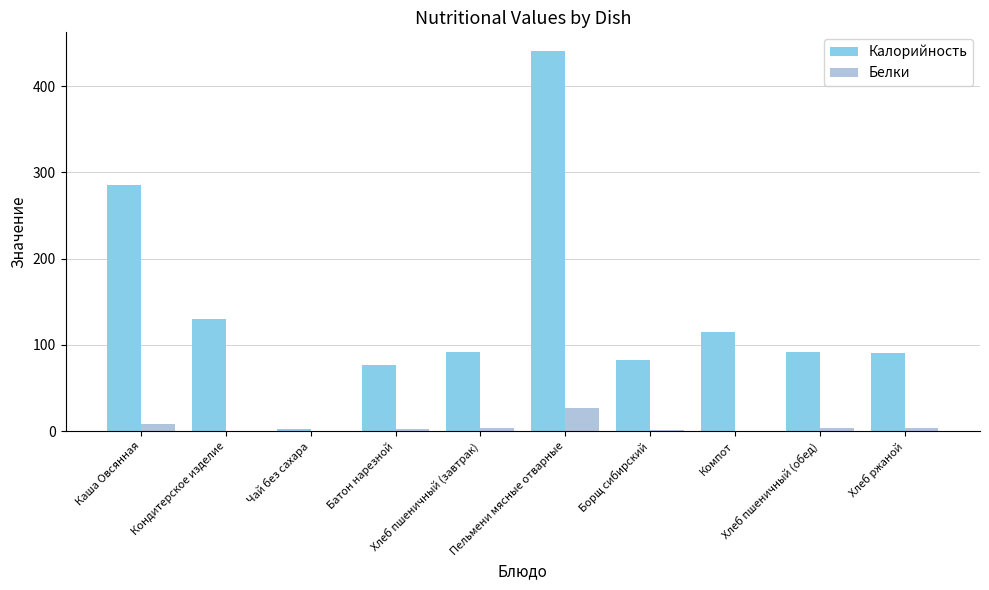

Which series has the largest total across all categories?

Калорийность